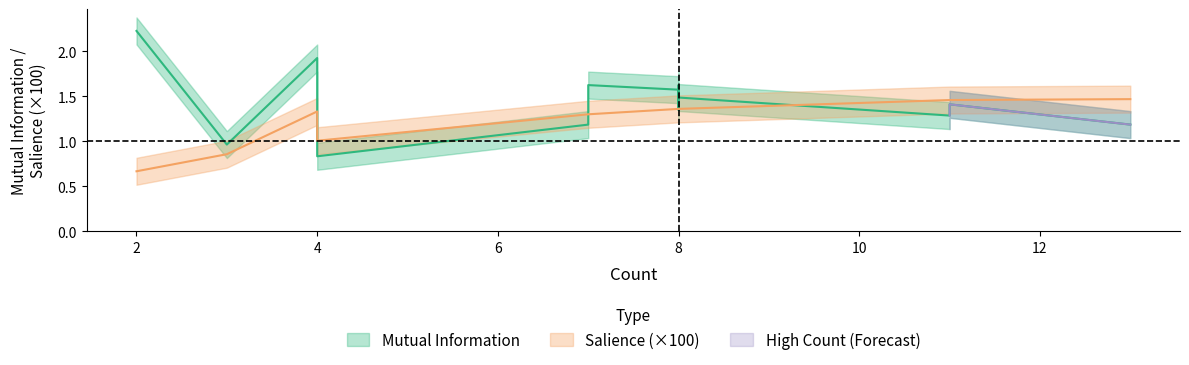

Where is the first local maximum for Mutual Information?

4